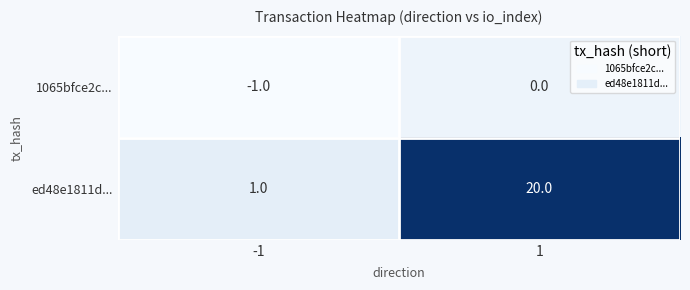

What is the difference between the highest and lowest values at 1?

20